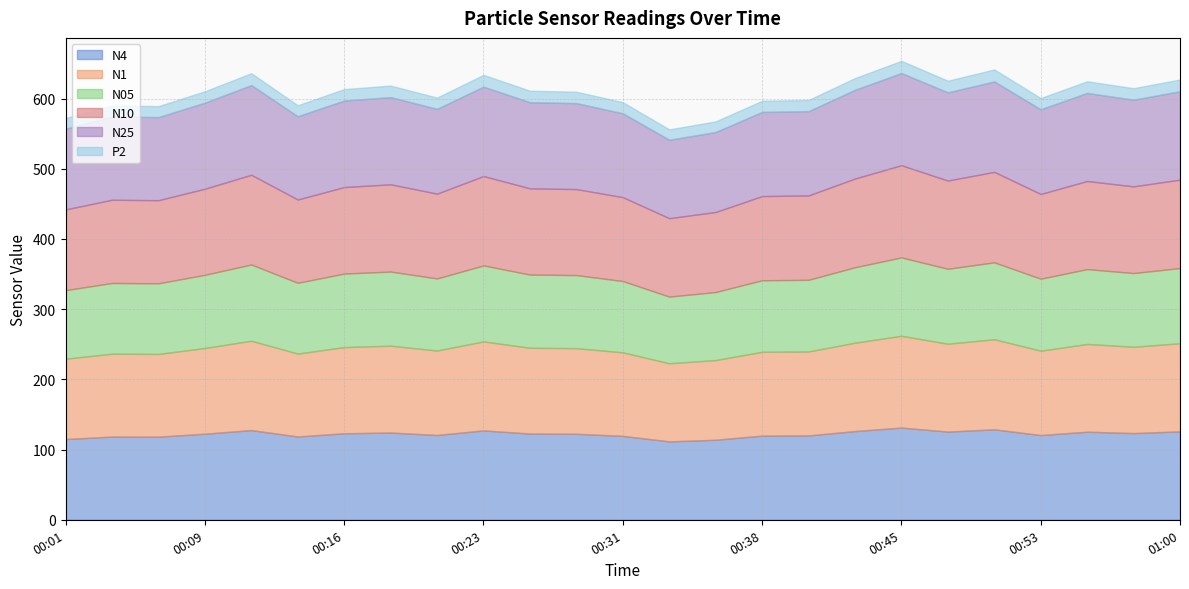

Between 00:57 and 00:16, which is larger?

00:57